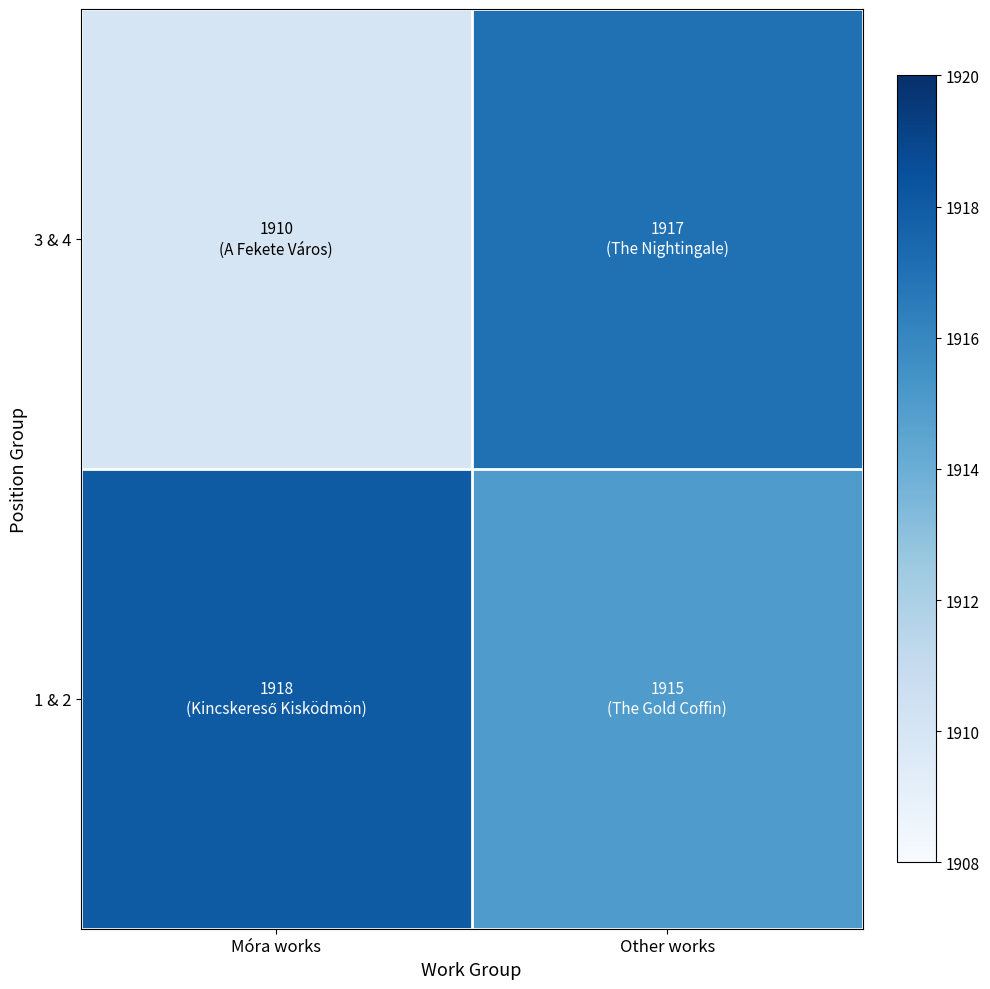

How many categories are shown in the chart?

2